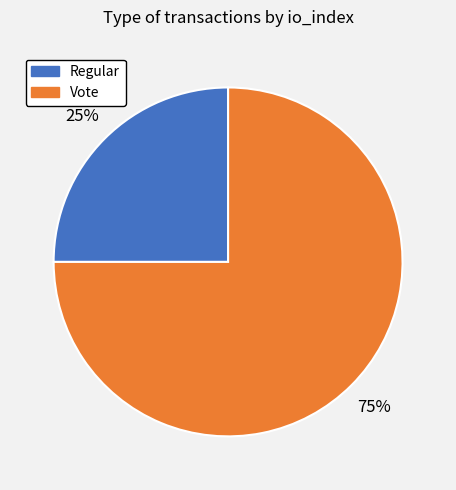

Is it true that Regular is 1% of the pie?

False